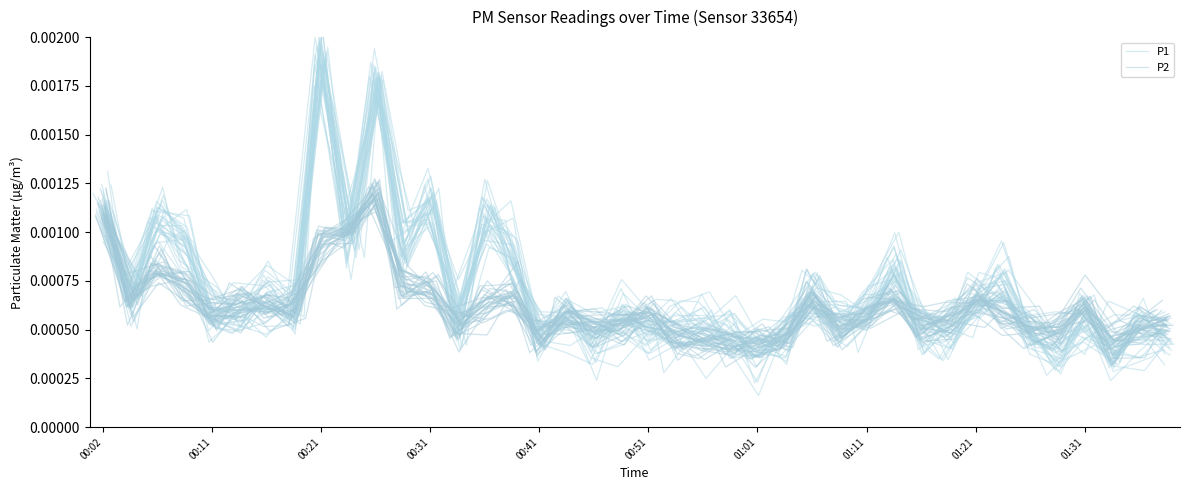

What are all the series names shown in the legend?

P1, P2